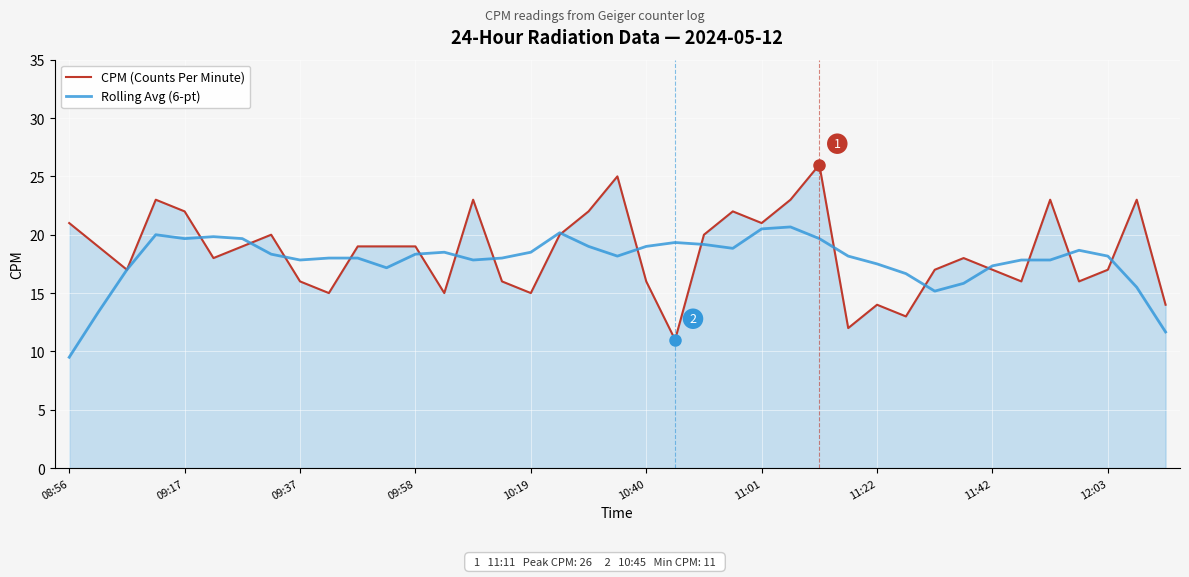

At how many categories does at least one series exceed 15?

38